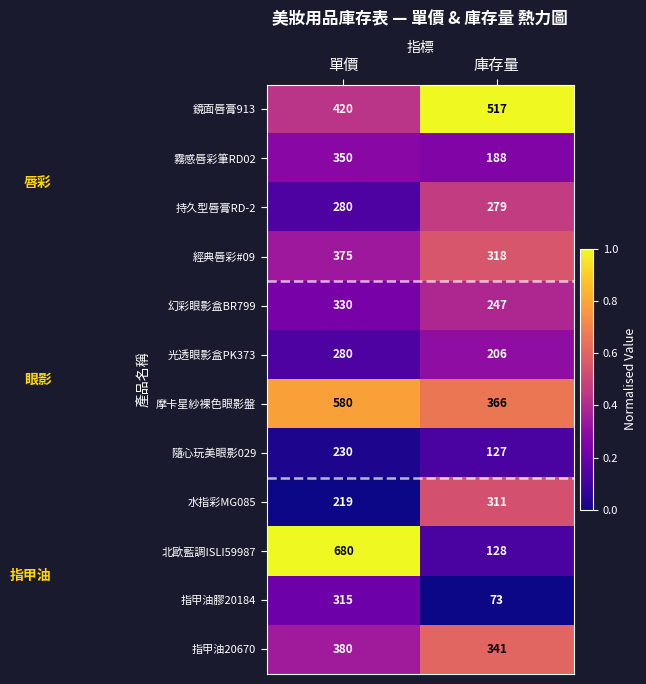

The 鏡面唇膏913 series shows 517 at 庫存量. True or false?

True